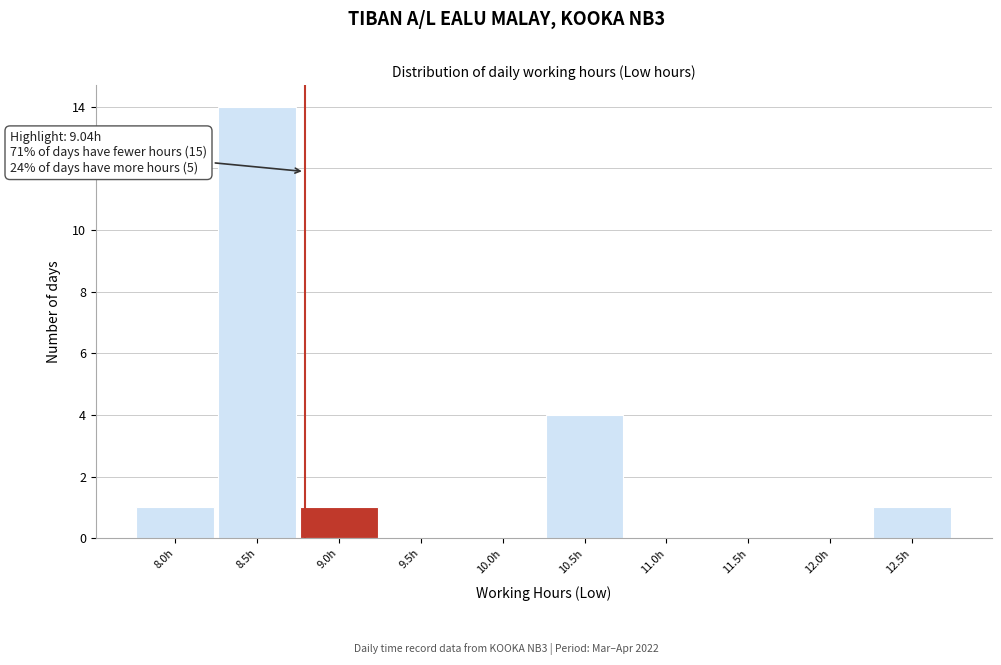

Reading right to left, transcribe all the data shown in this chart.

12.5h=1	12.0h=0	11.5h=0	11.0h=0	10.5h=4	10.0h=0	9.5h=0	9.0h=1	8.5h=14	8.0h=1